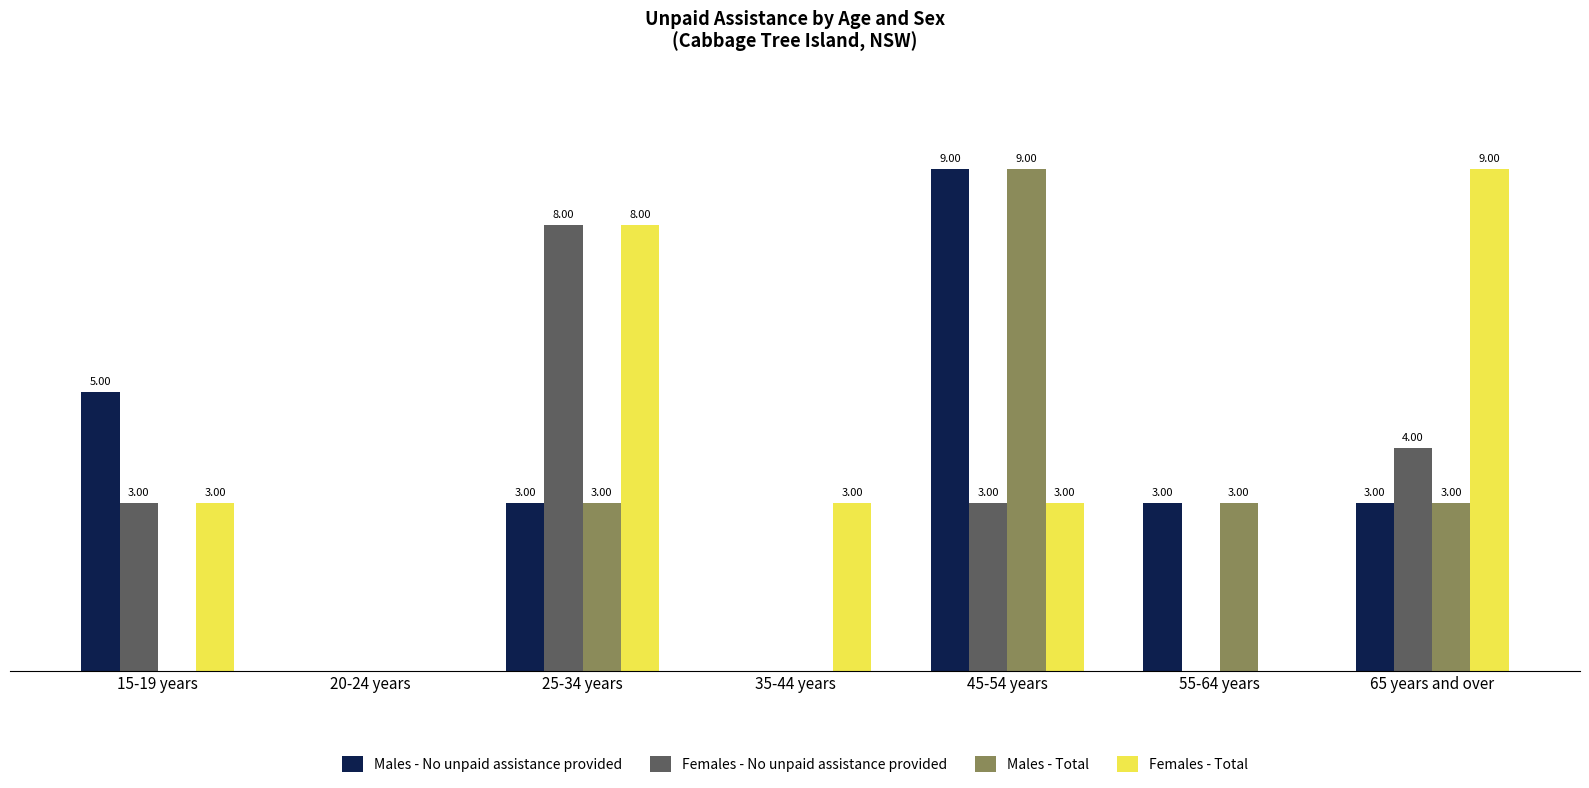

At which category is the sum across all series the highest?

45-54 years